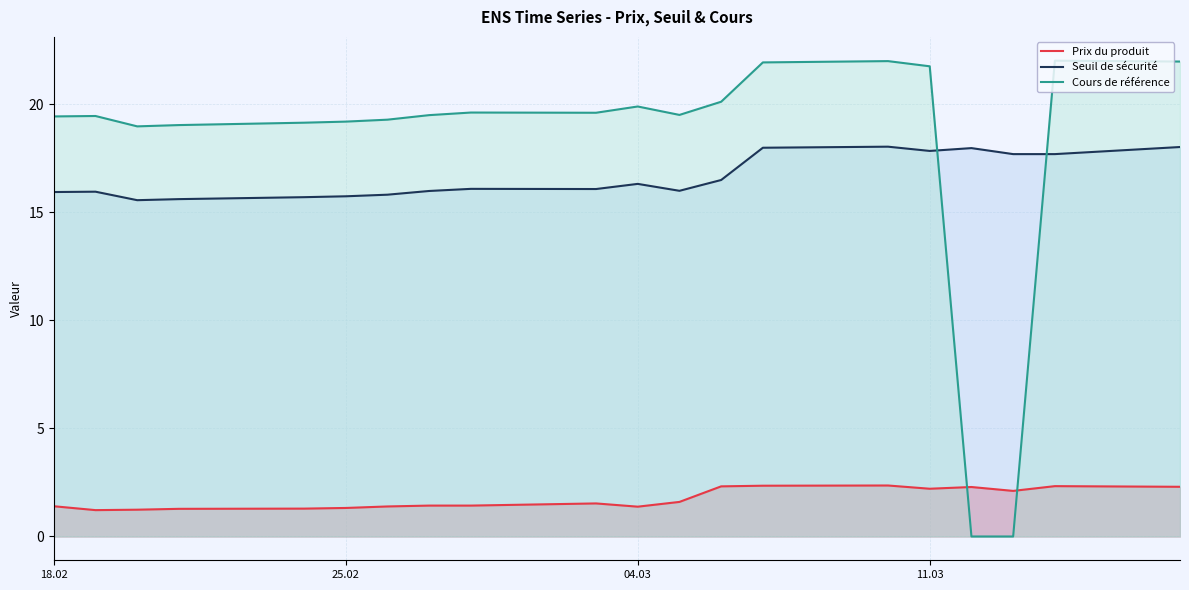

Does the chart have visible grid lines?

Yes